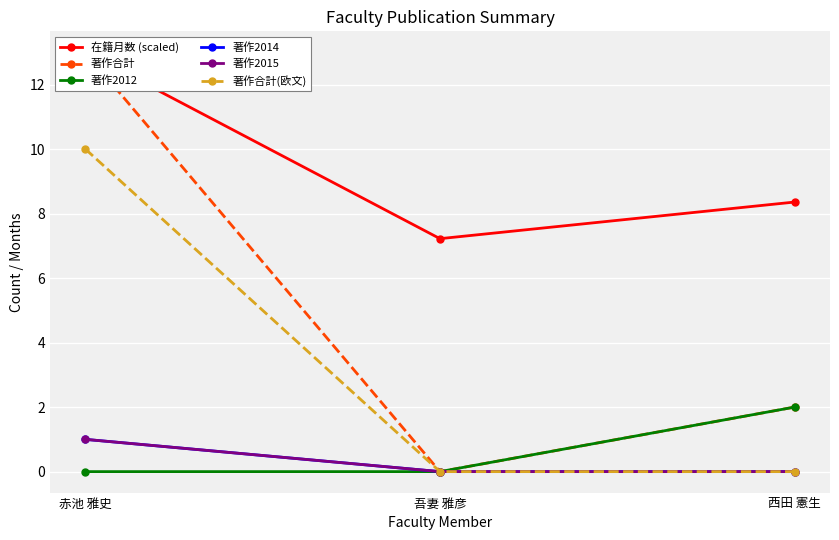

What is the value of the 在籍月数 (scaled) point at the 3rd from the left?

8.4